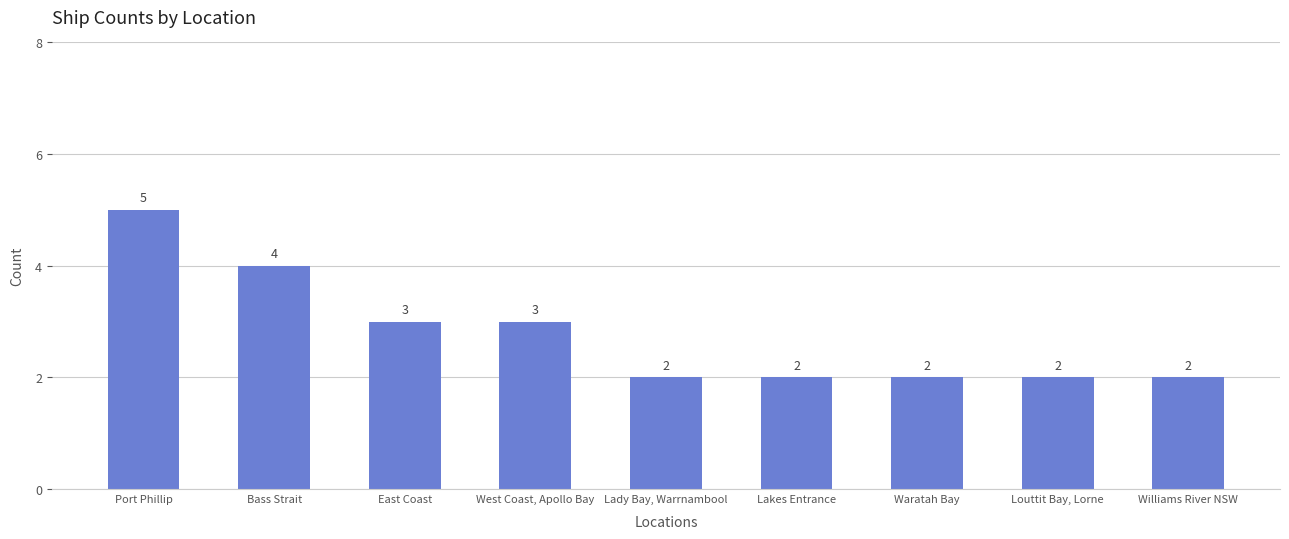

What is the value of the 5th bar from the left?

2